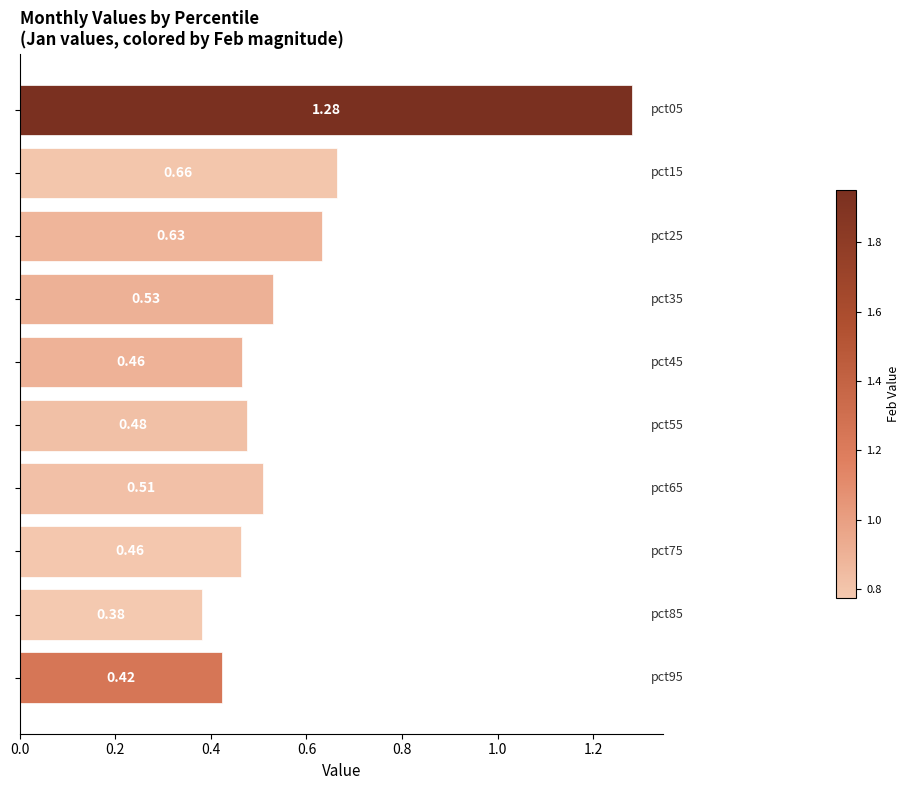

Does the chart contain any negative values?

No